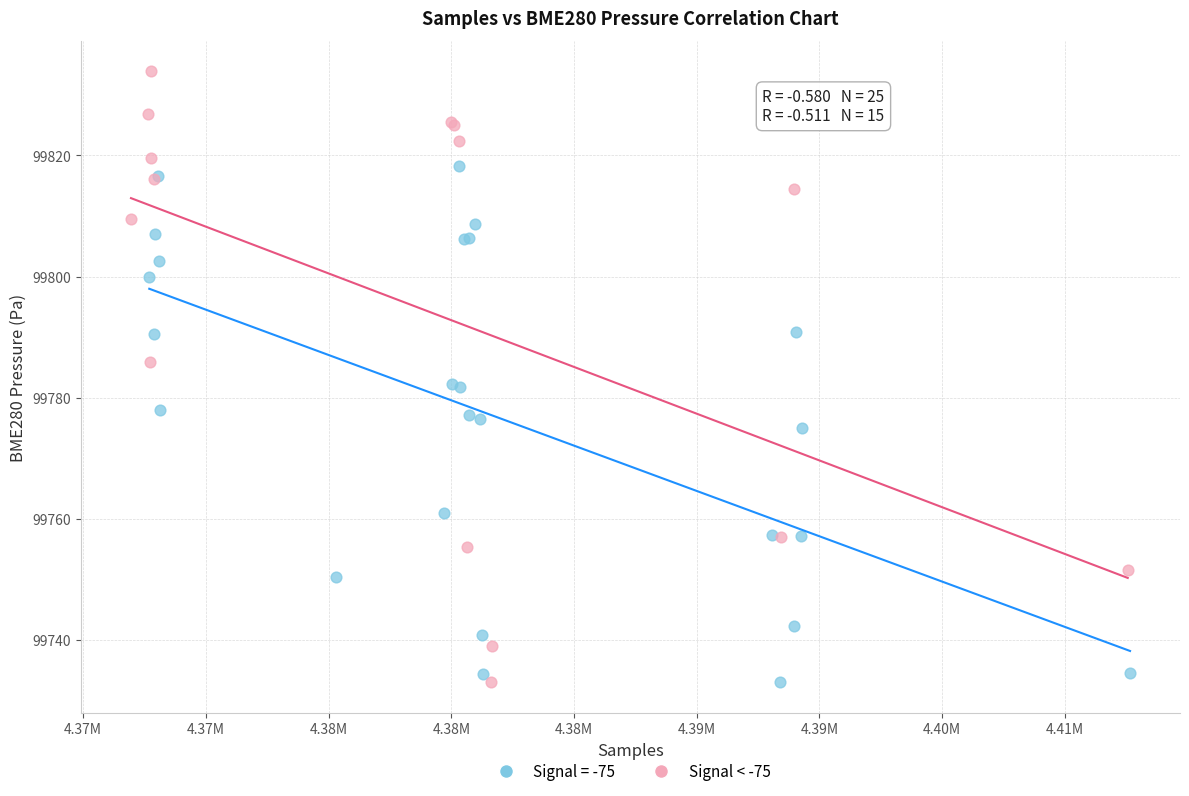

Which series has the largest Y range (max minus min)?

Signal < -75